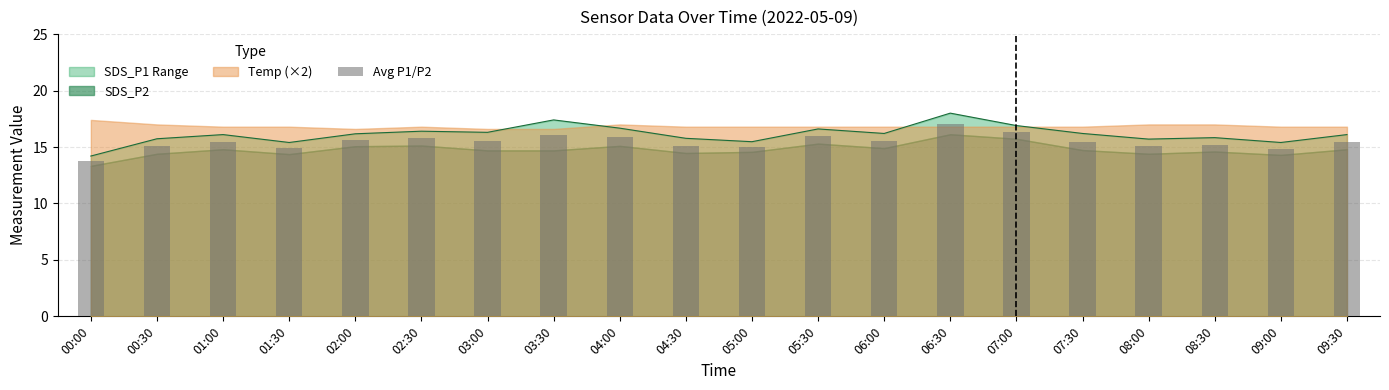

List the labels in order of value, largest first.

06:30, 07:00, 03:30, 05:30, 04:00, 02:30, 02:00, 06:00, 03:00, 07:30, 01:00, 09:30, 08:30, 04:30, 00:30, 08:00, 05:00, 01:30, 09:00, 00:00